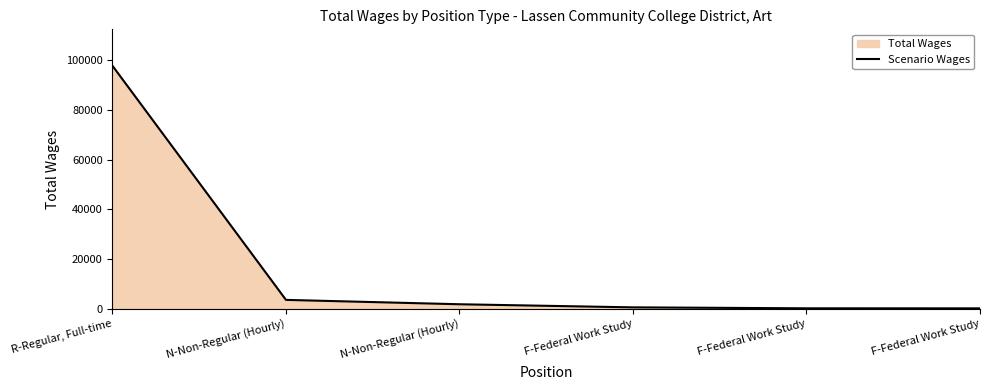

List the labels in order of value, largest first.

R-Regular, Full-time, N-Non-Regular (Hourly), N-Non-Regular (Hourly), F-Federal Work Study, F-Federal Work Study, F-Federal Work Study